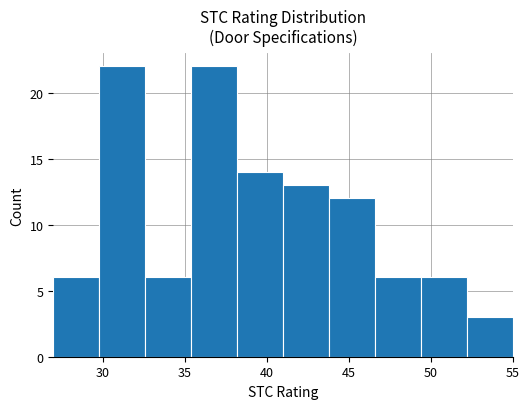

How tall is the bar that spans 46.6 to 49.4 on the x-axis? Neither the bar edges nor the heights are printed on the chart, so give them approximately, as read against the axes.

6